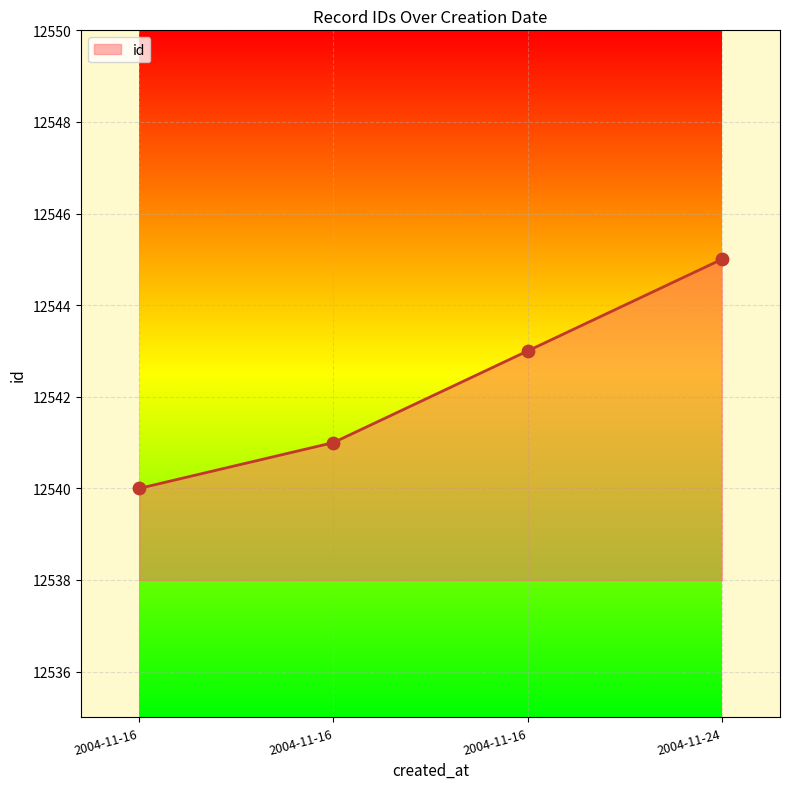

What is the change in value from 2004-11-16 to 2004-11-24?

+5